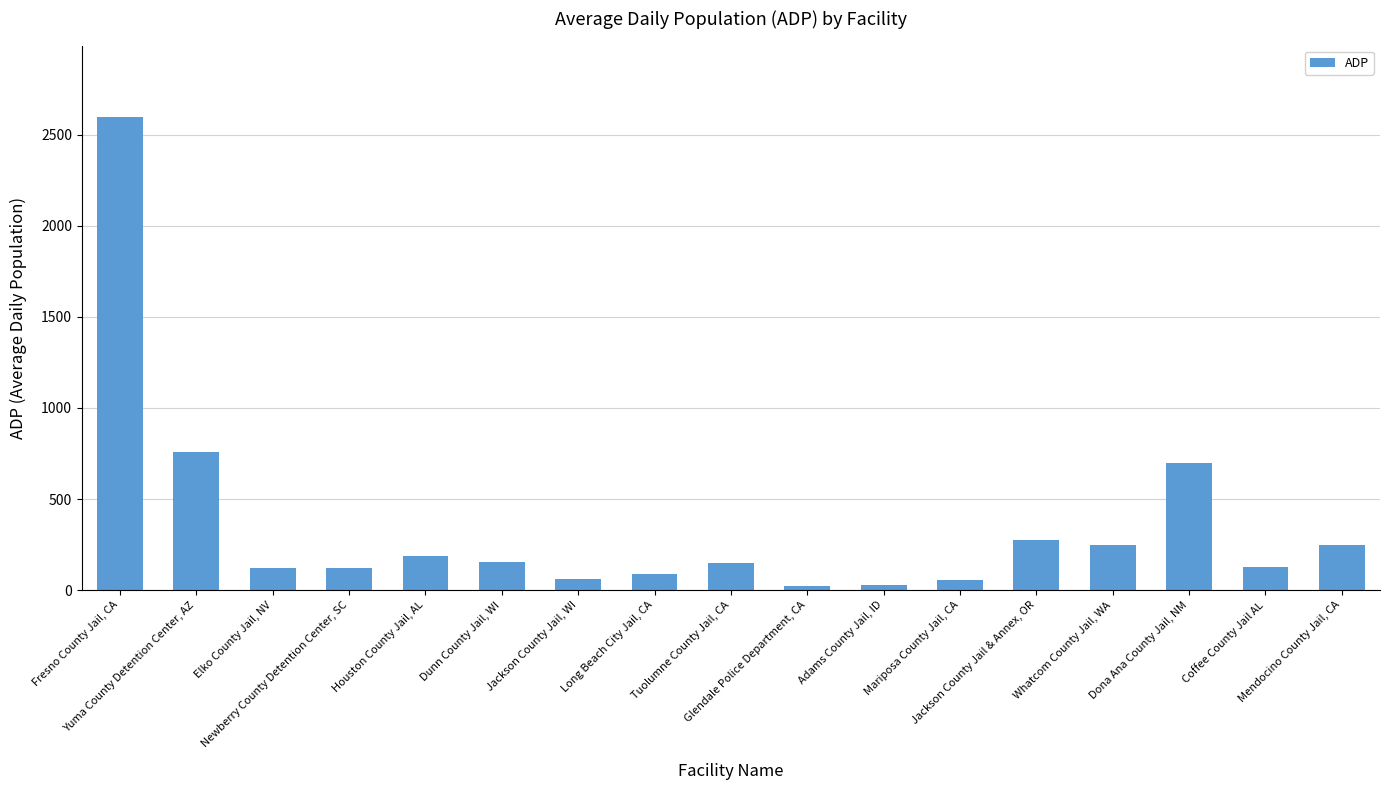

Between Coffee County Jail AL and Mendocino County Jail, CA, which is larger?

Mendocino County Jail, CA